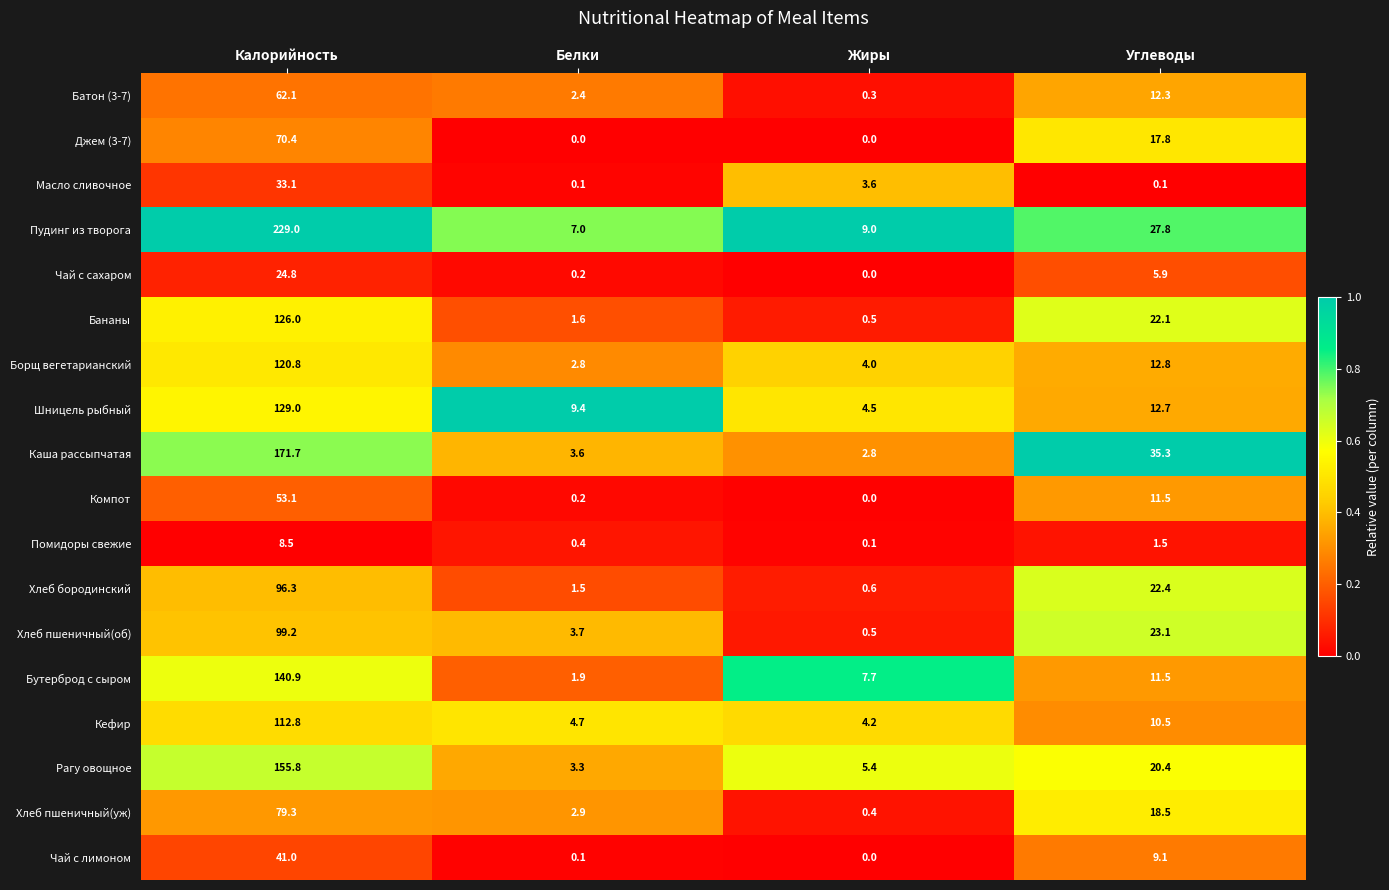

At which category is the sum across all series the highest?

Калорийность